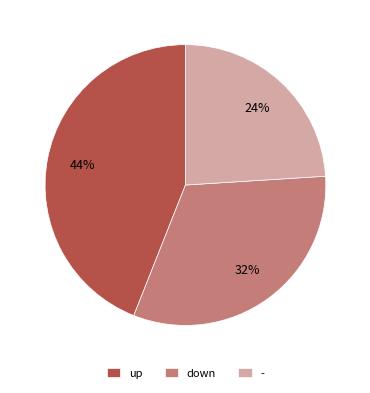

To the nearest percent, what percentage of the pie is -?

24%